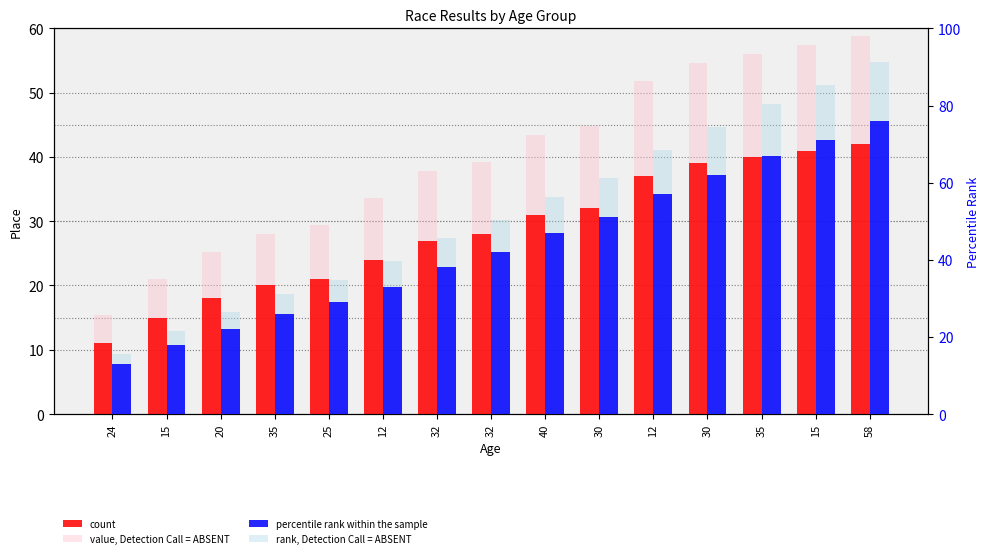

Reading right to left, extract all data points from this chart.

count: 58=42.0	15=41.0	35=40.0	30=39.0	12=37.0	30=32.0	40=31.0	32=28.0	32=27.0	12=24.0	25=21.0	35=20.0	20=18.0	15=15.0	24=11.0
value, Detection Call = ABSENT: 58=58.8	15=57.4	35=56.0	30=54.6	12=51.8	30=44.8	40=43.4	32=39.2	32=37.8	12=33.6	25=29.4	35=28.0	20=25.2	15=21.0	24=15.4
percentile rank within the sample: 58=76.0	15=71.0	35=67.0	30=62.0	12=57.0	30=51.0	40=47.0	32=42.0	32=38.0	12=33.0	25=29.0	35=26.0	20=22.0	15=18.0	24=13.0
rank, Detection Call = ABSENT: 58=91.2	15=85.2	35=80.4	30=74.4	12=68.4	30=61.2	40=56.4	32=50.4	32=45.6	12=39.6	25=34.8	35=31.2	20=26.4	15=21.6	24=15.6